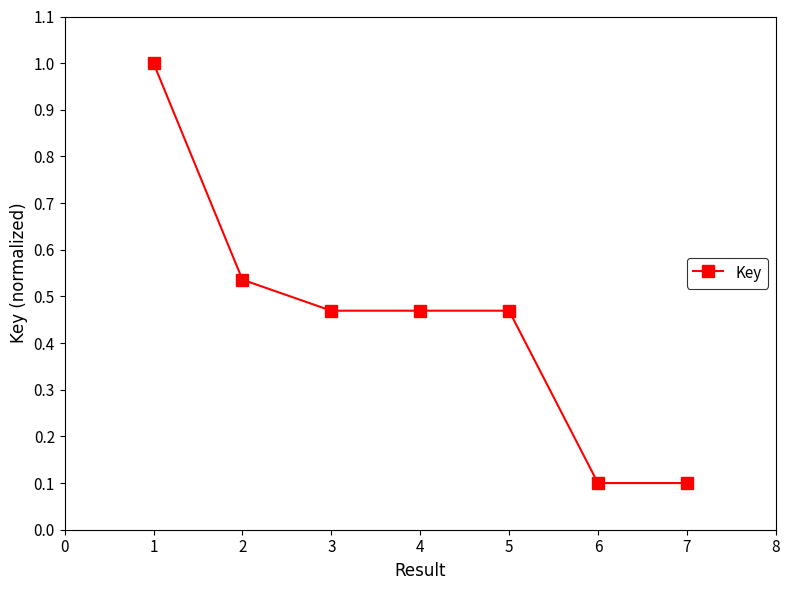

True or false: there are more than 0 points higher than both neighbors.

True